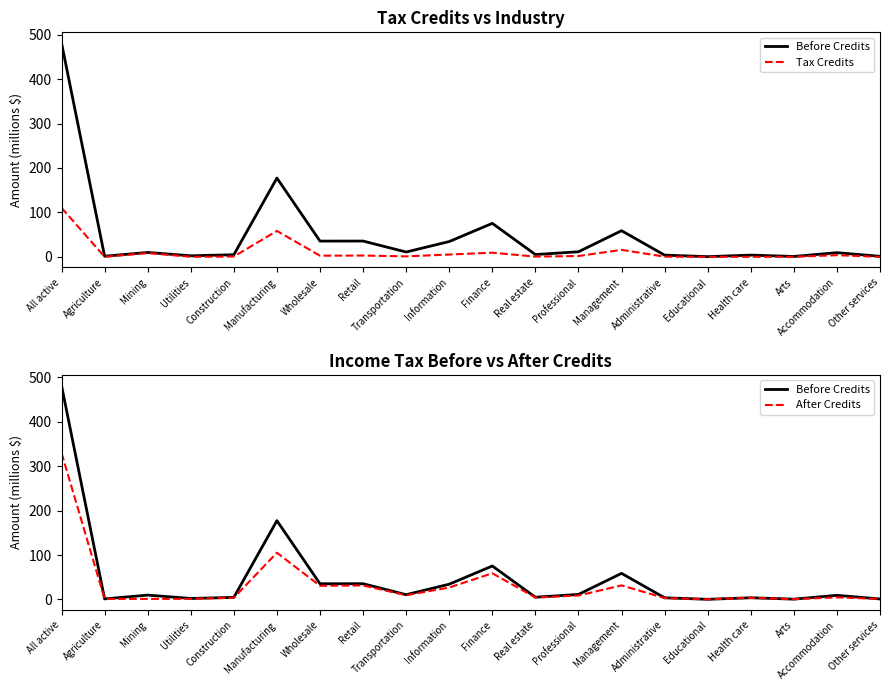

True or false: Before Credits has a value of 9.8 at Mining.

True